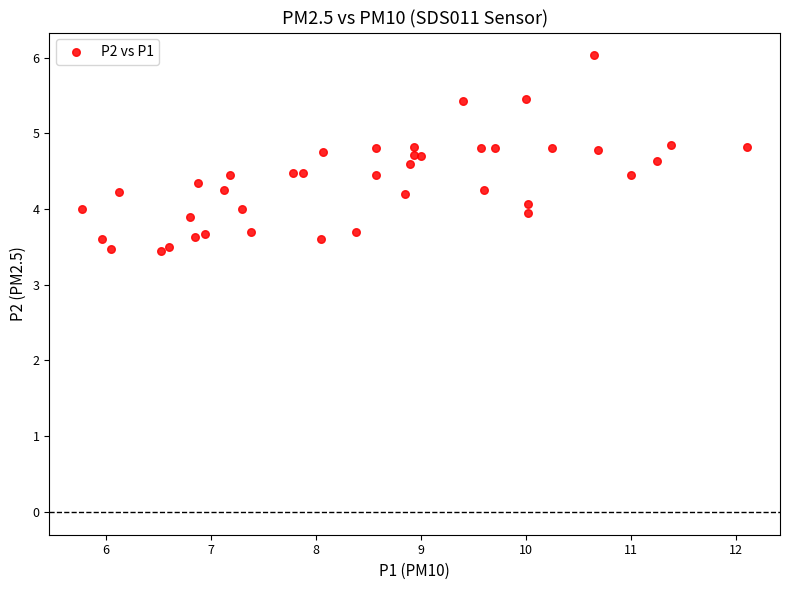

What is the range of Y values (max minus min)?

2.6